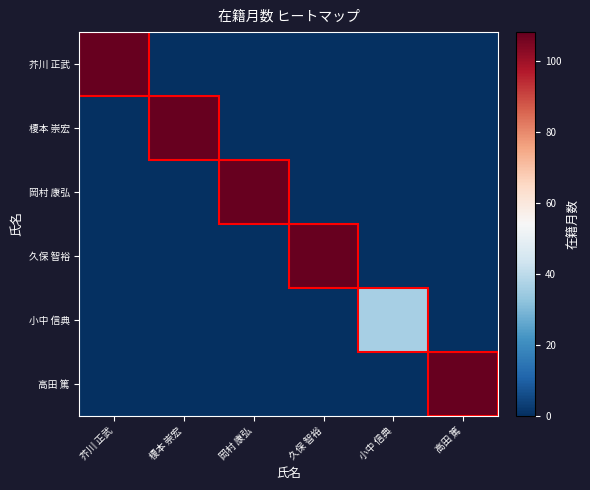

Rank the series at 小中 信典 from lowest to highest value.

芥川 正武, 榎本 崇宏, 岡村 康弘, 久保 智裕, 高田 篤, 小中 信典